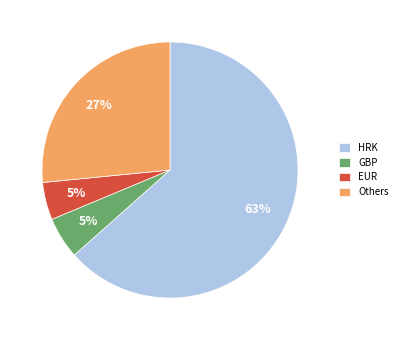

What is the largest slice in the pie chart?

HRK